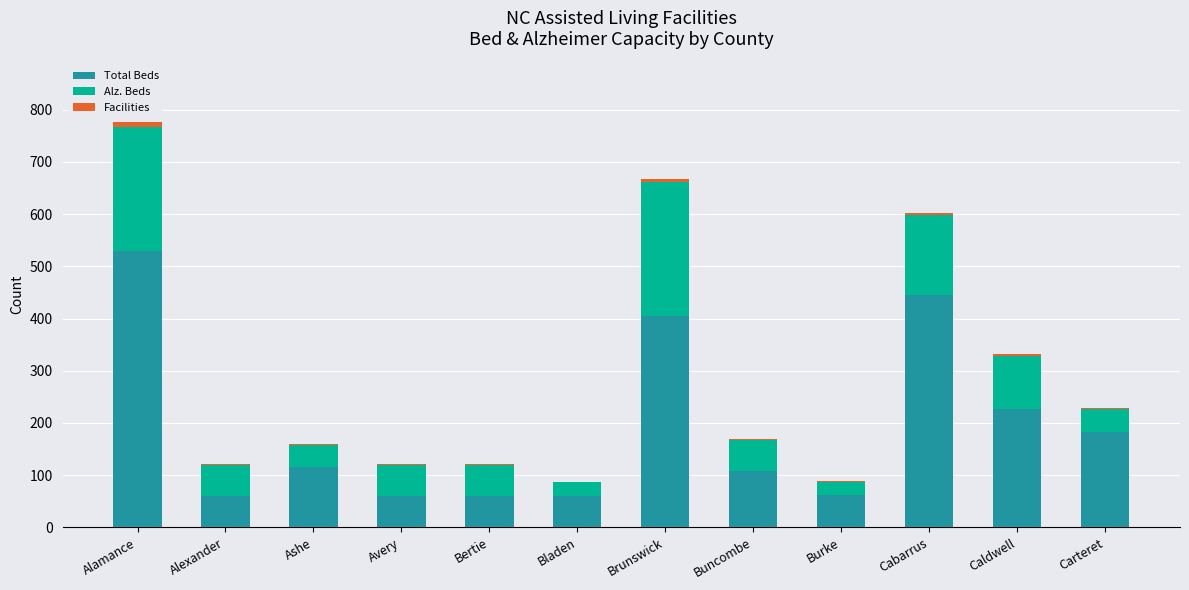

Are the bars grouped side by side (vs. stacked)?

No